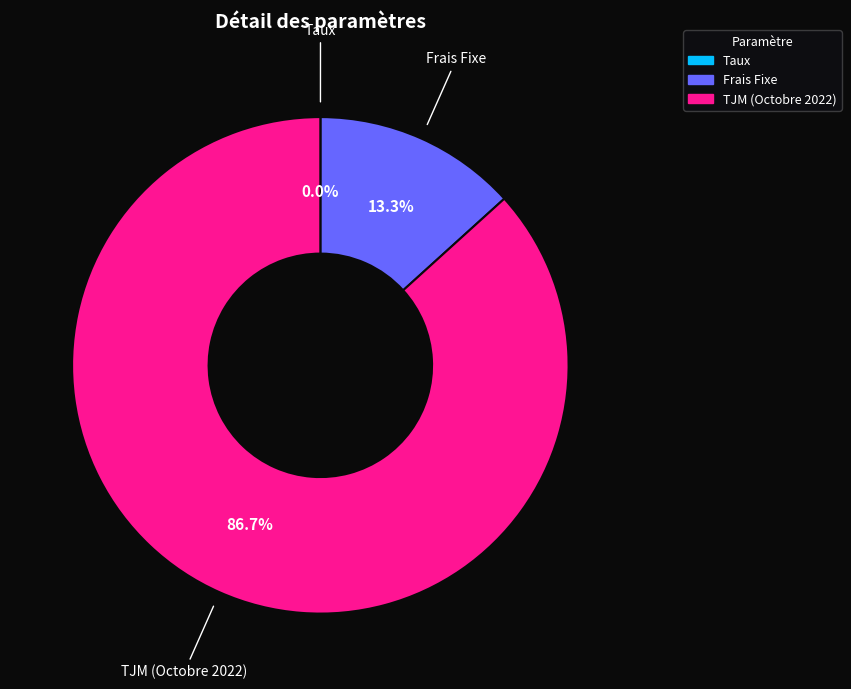

What portion of the pie excludes Frais Fixe?

86.7%